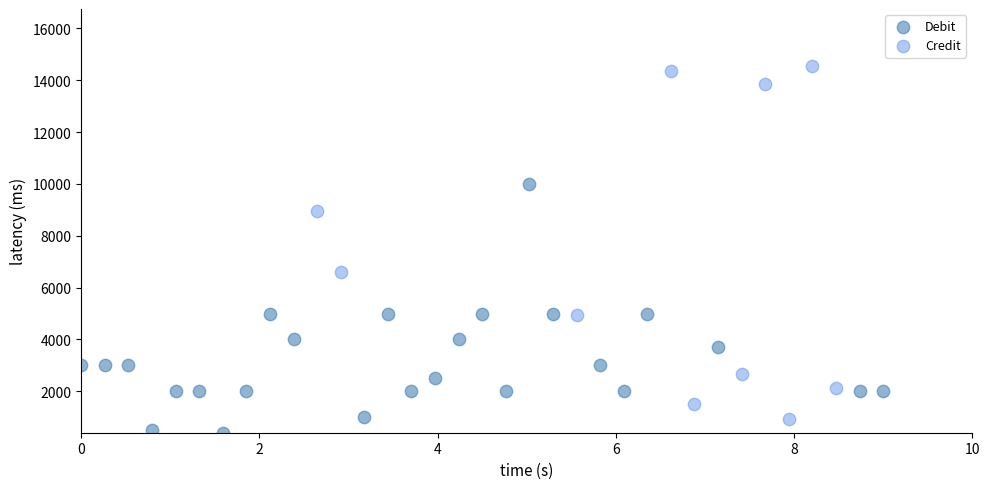

Which series has the widest spread of Y values?

Credit